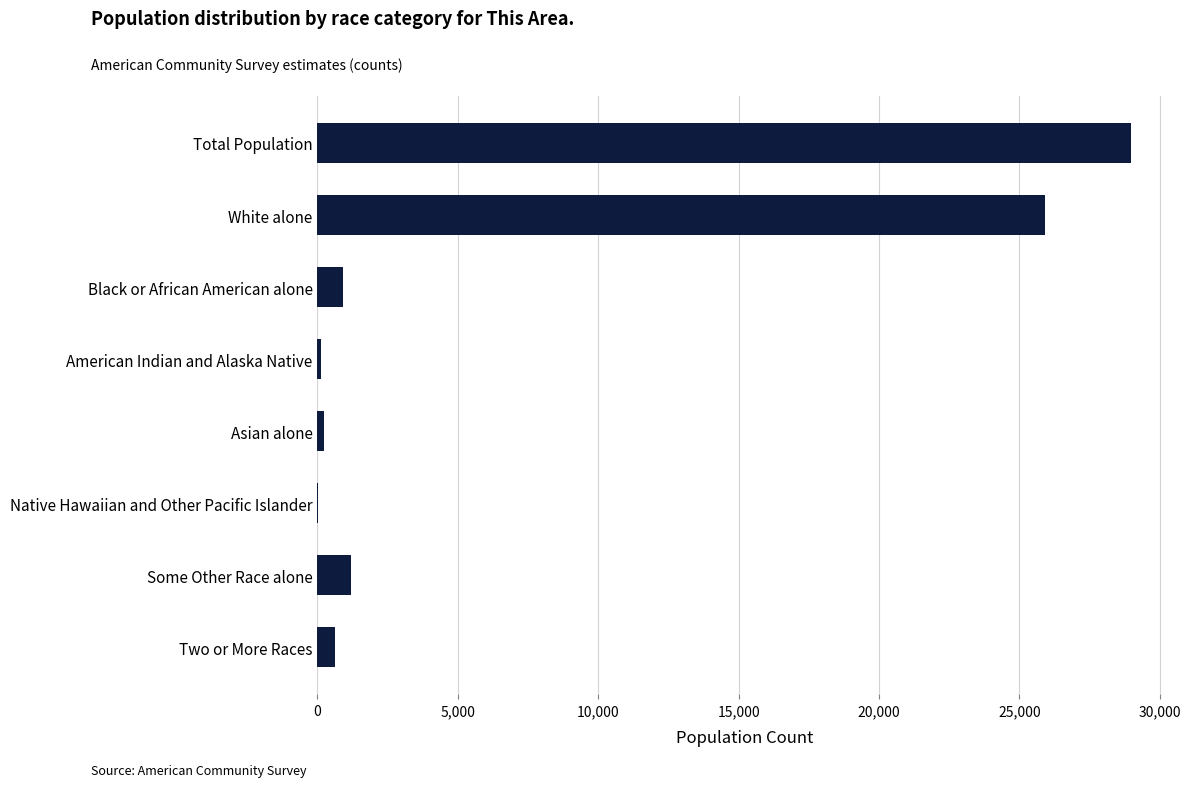

What is the approximate value at Total Population?

28986